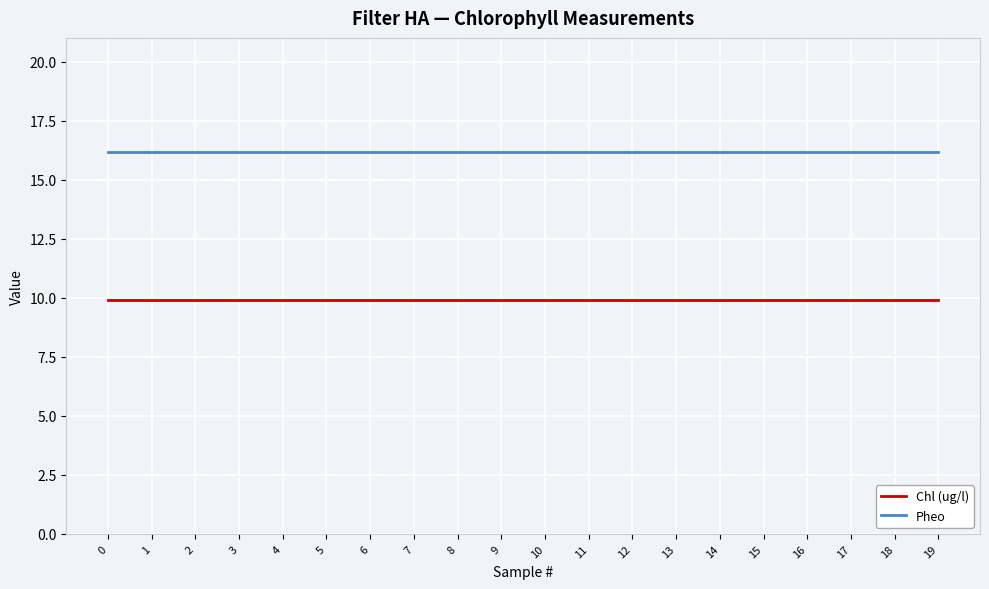

Rank the series by their average value, from lowest to highest.

Chl (ug/l), Pheo